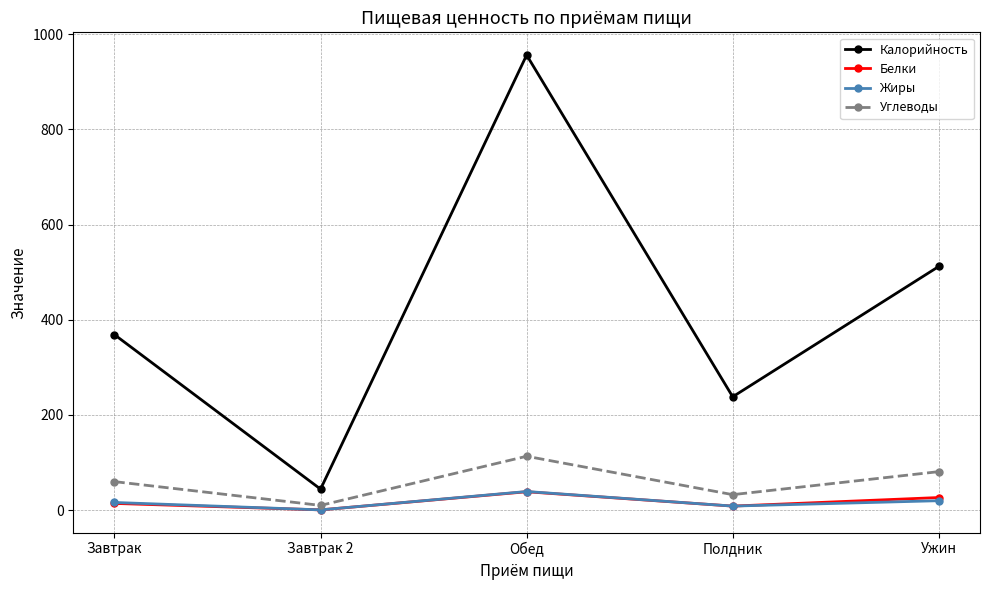

Which series has the largest total across all categories?

Калорийность